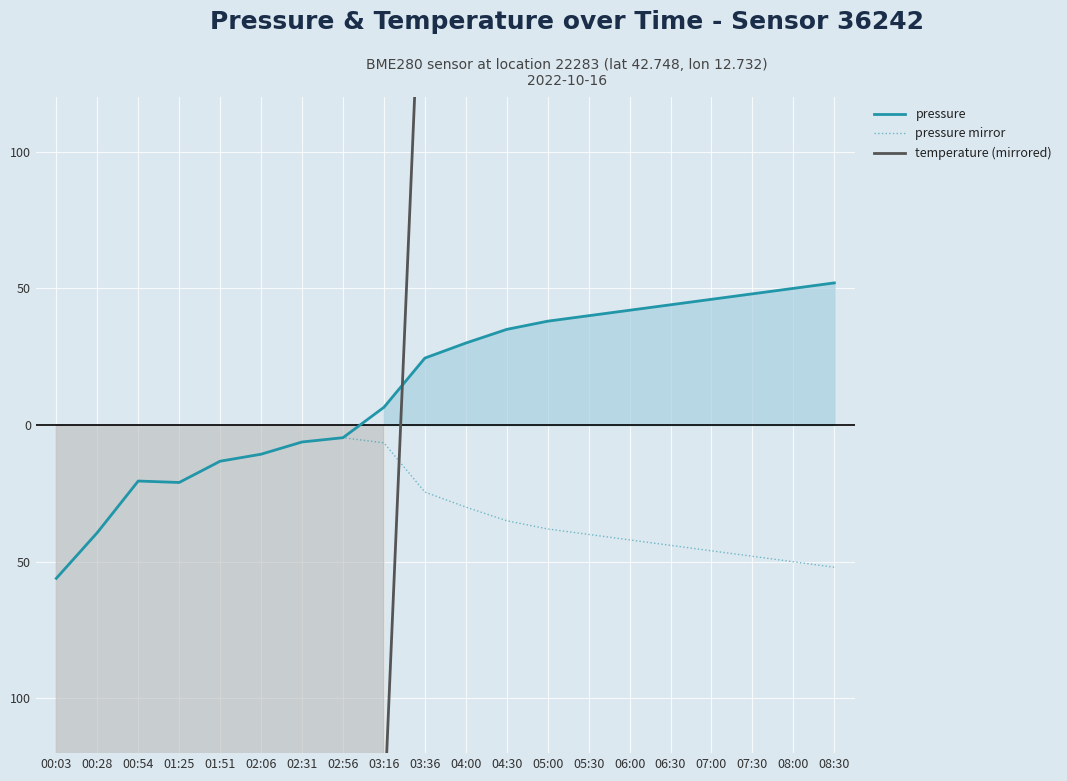

Between 06:00 and 02:06, which is larger?

06:00